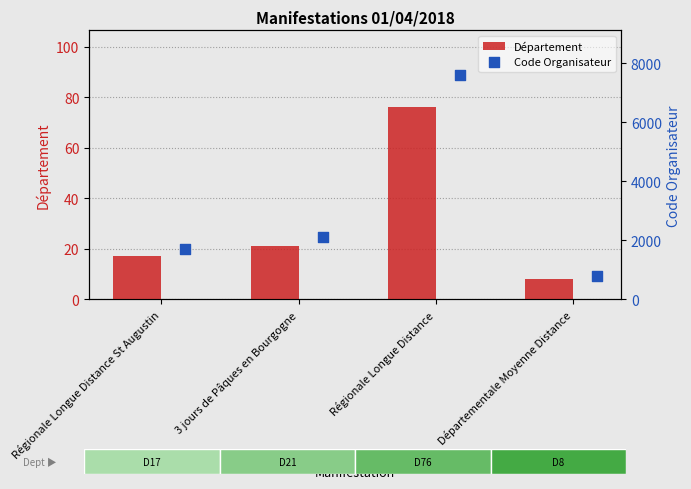

Which series contains the lowest Y value?

Département